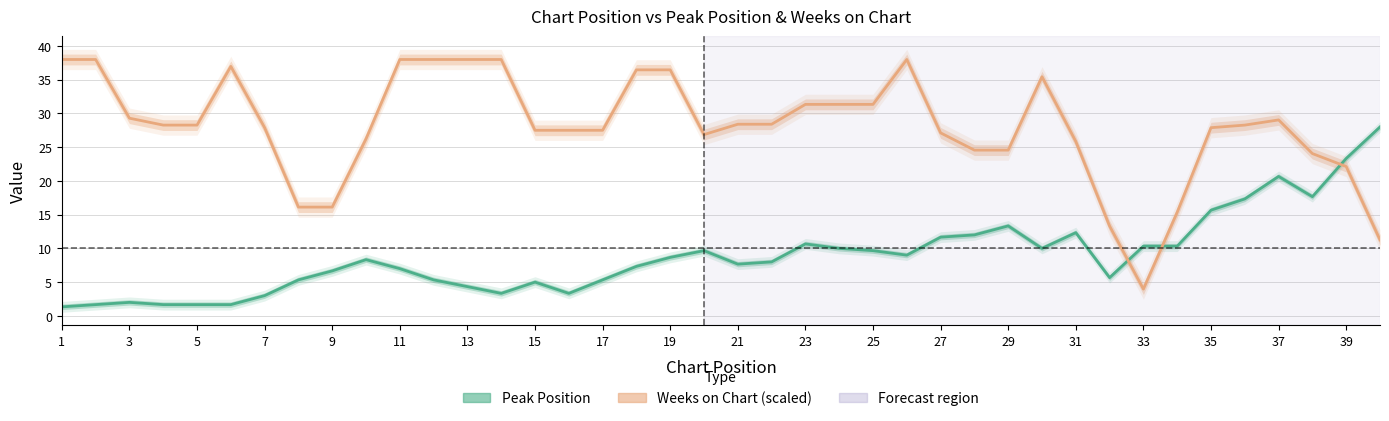

Rank the series by their average value, from lowest to highest.

Peak Position, Weeks on Chart (scaled)